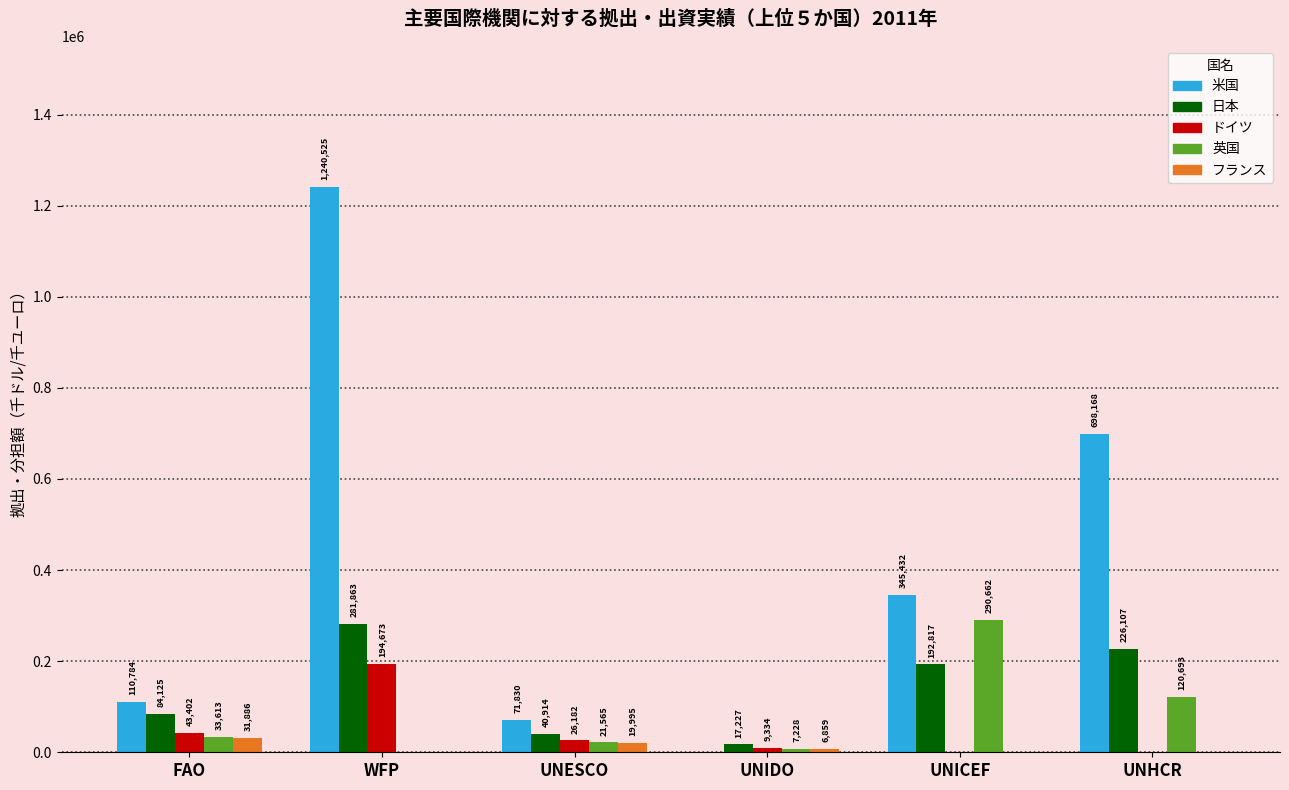

Which series changed the most between UNESCO and UNHCR?

米国